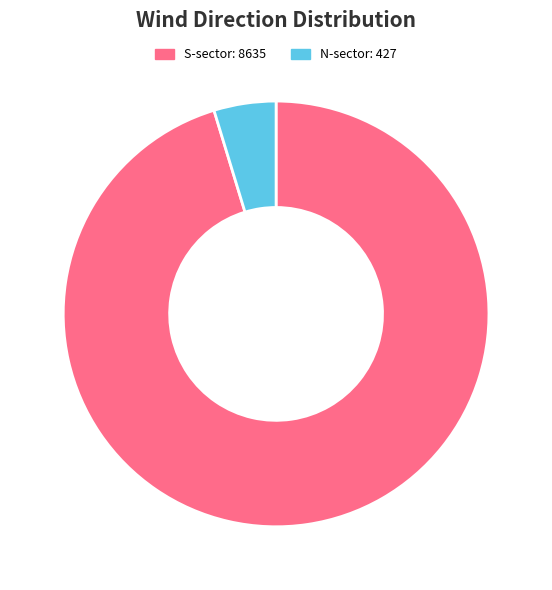

Is there a majority slice in this chart?

Yes